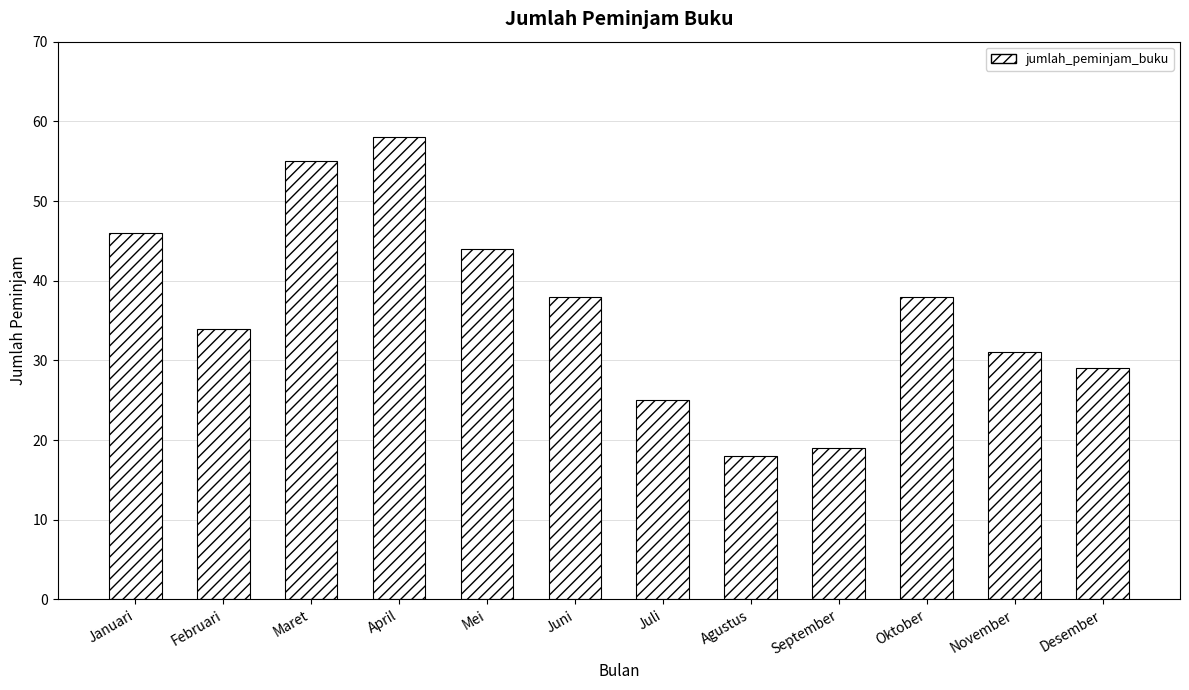

Count the number of categories in the chart.

12